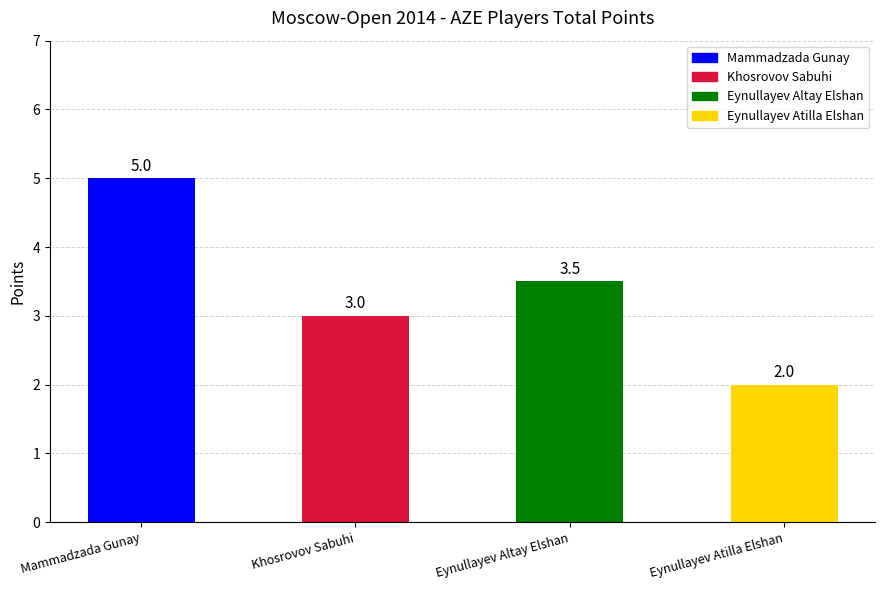

What is the smallest value displayed?

2.0